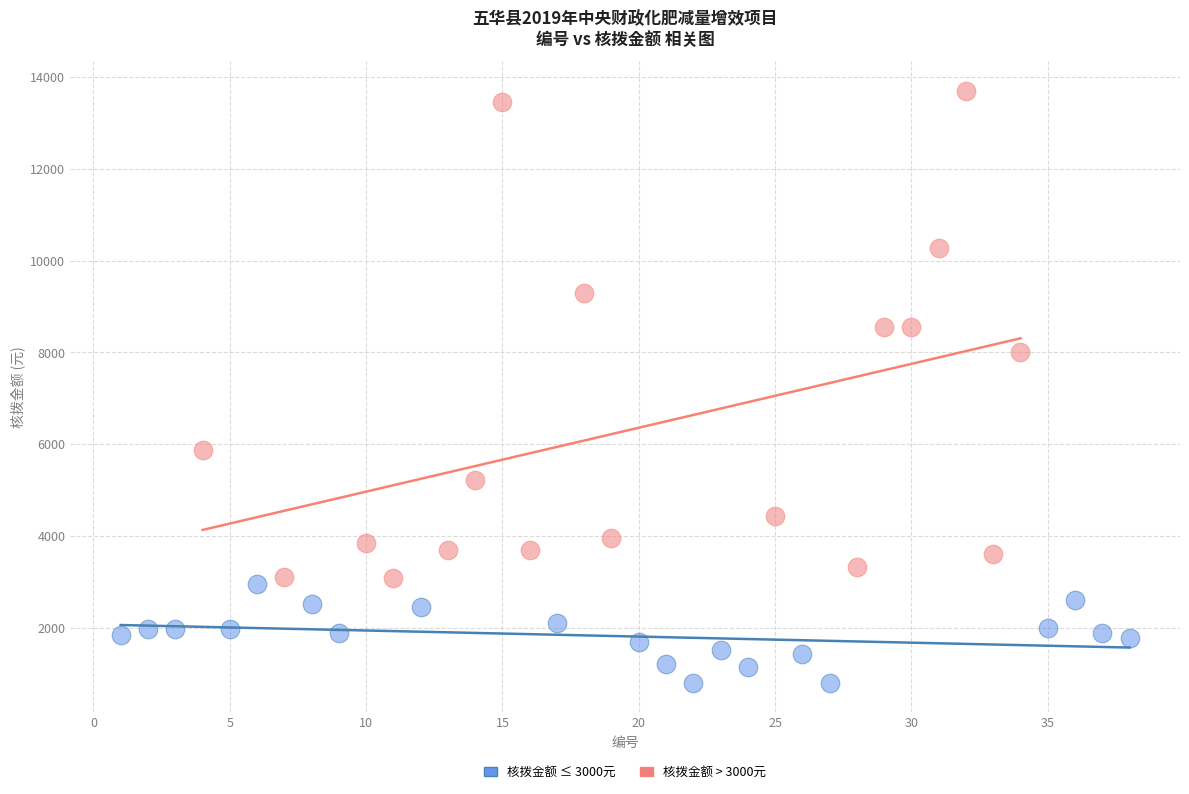

Which series has the largest Y range (max minus min)?

核拨金额 > 3000元